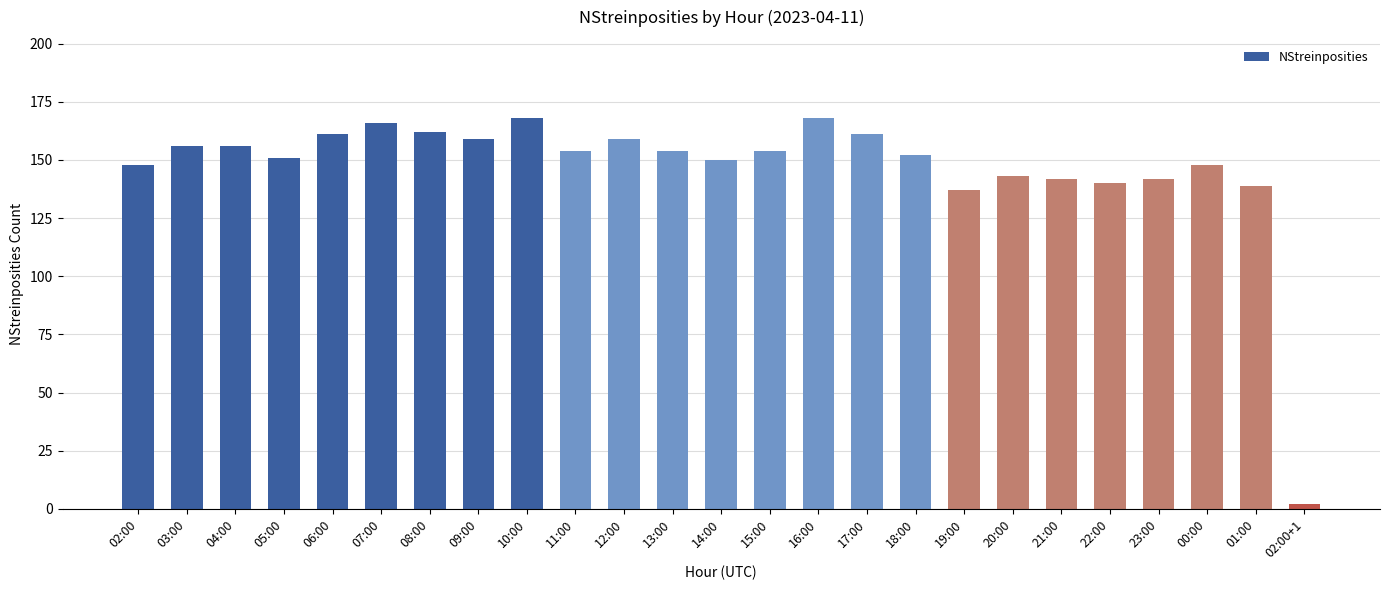

How many bars are there in total?

25